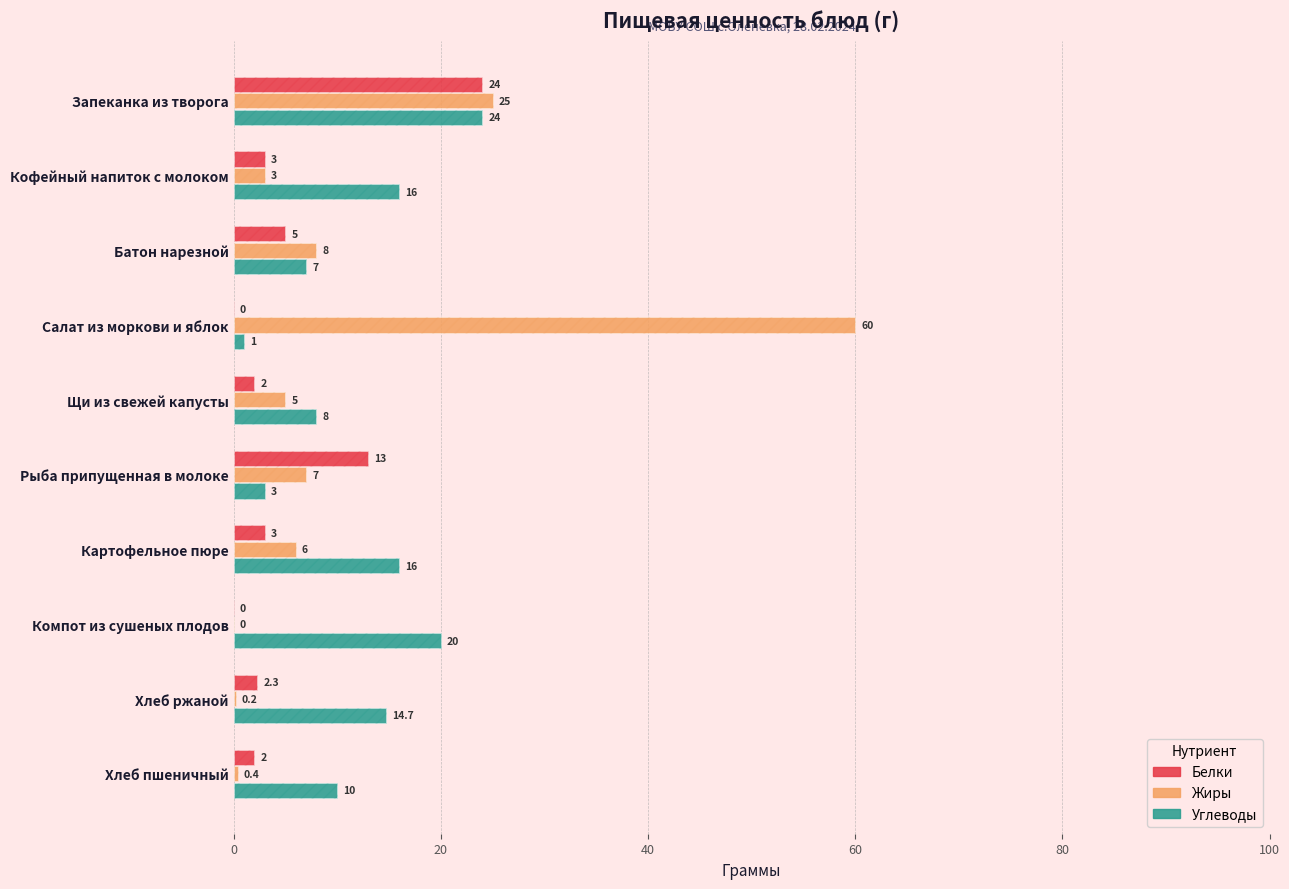

Count the number of data series in this chart.

3